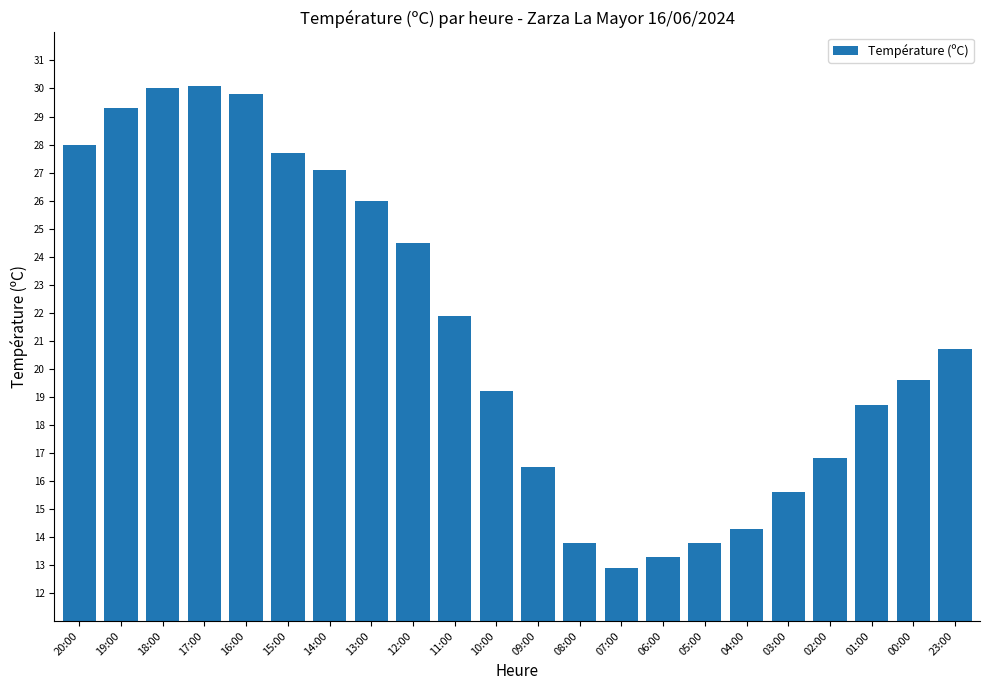

What is the greatest value displayed?

30.1